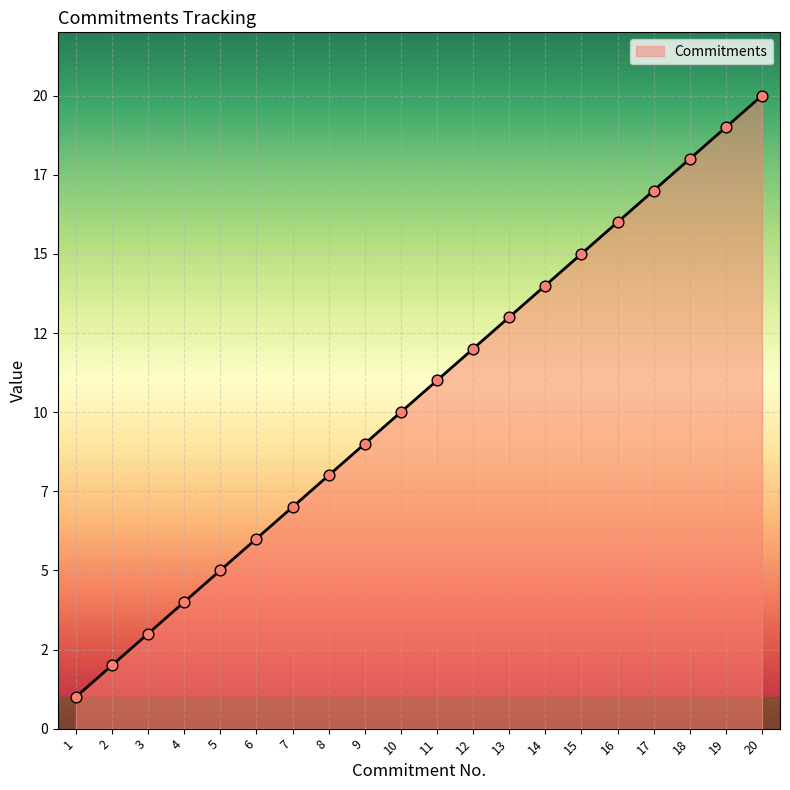

Approximately how many times larger is the value at 17 compared to 14?

1.2